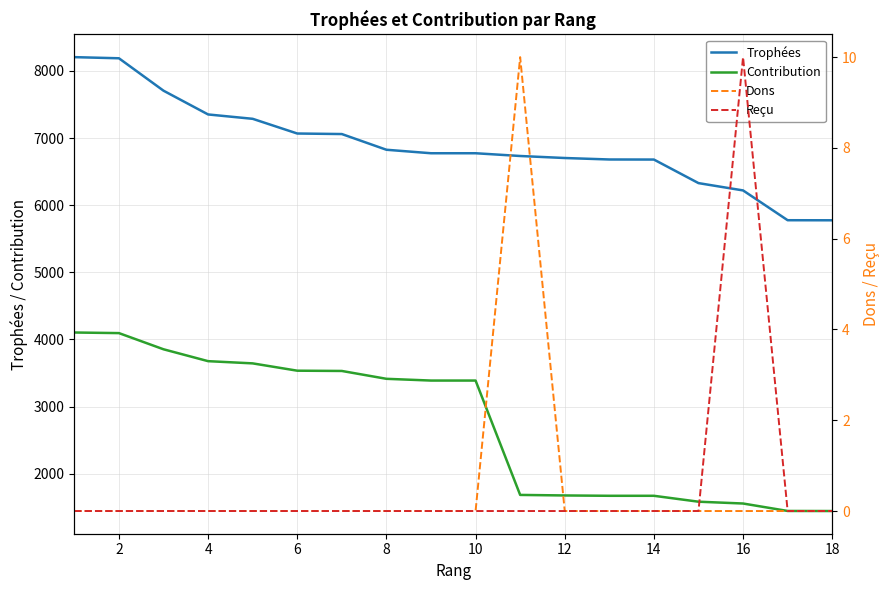

The value of Contribution at 6 is 1448. True or false?

False